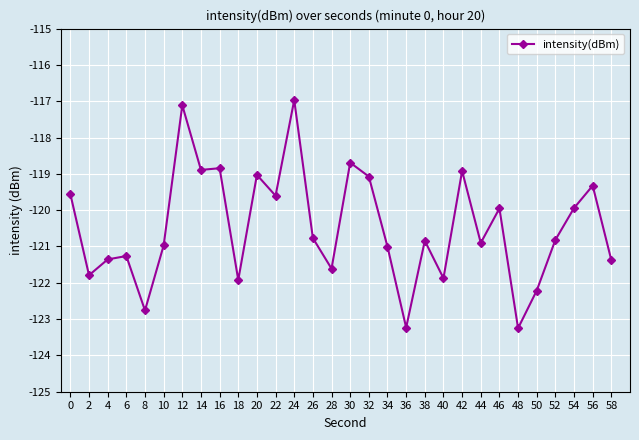

What is the difference between the second highest and second lowest values?

6.1